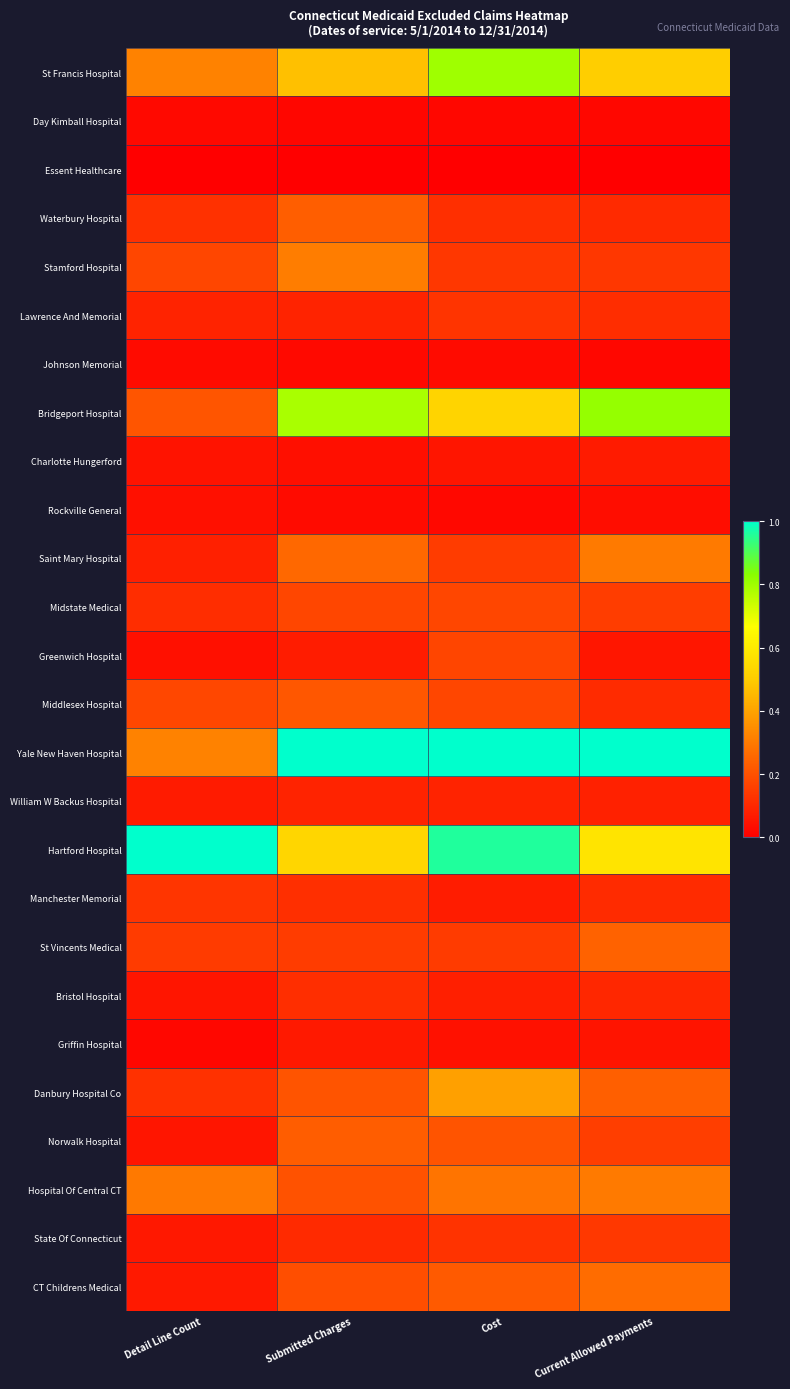

Rank the series at Submitted Charges from highest to lowest value.

Yale New Haven Hospital, Bridgeport Hospital, Hartford Hospital, St Francis Hospital, Stamford Hospital, Saint Mary Hospital, Waterbury Hospital, Norwalk Hospital, Middlesex Hospital, Danbury Hospital Co, Hospital Of Central CT, CT Childrens Medical, Midstate Medical, St Vincents Medical, Manchester Memorial, Bristol Hospital, State Of Connecticut, William W Backus Hospital, Lawrence And Memorial, Greenwich Hospital, Griffin Hospital, Charlotte Hungerford, Rockville General, Johnson Memorial, Day Kimball Hospital, Essent Healthcare